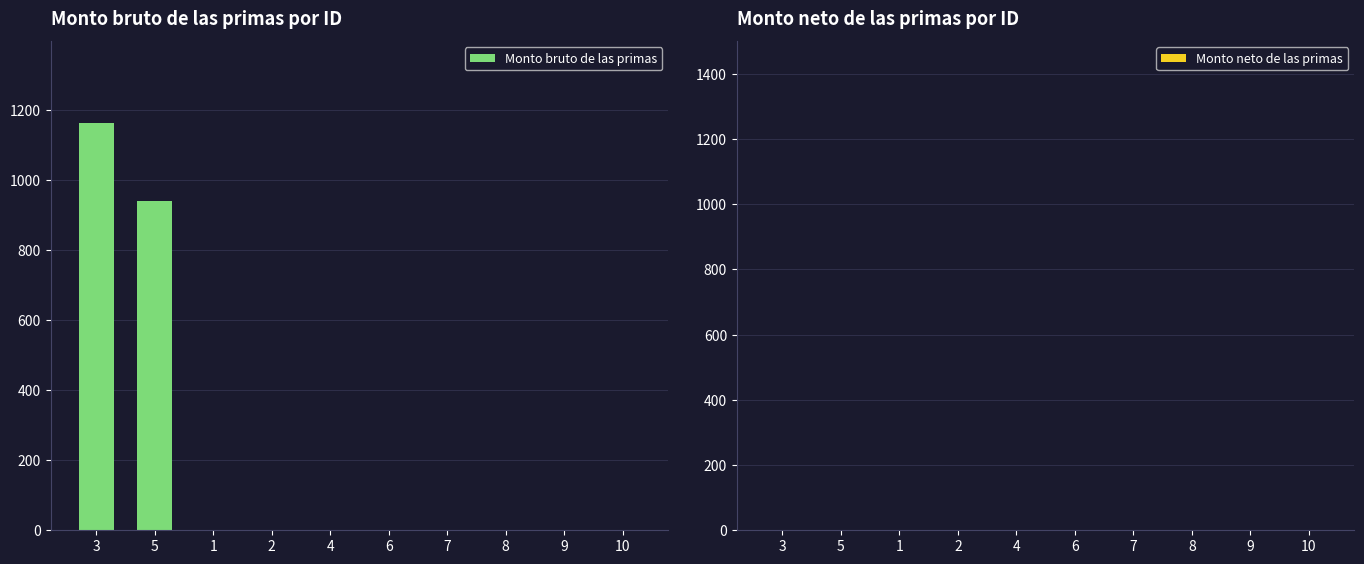

Which label corresponds to the largest value in the chart?

3